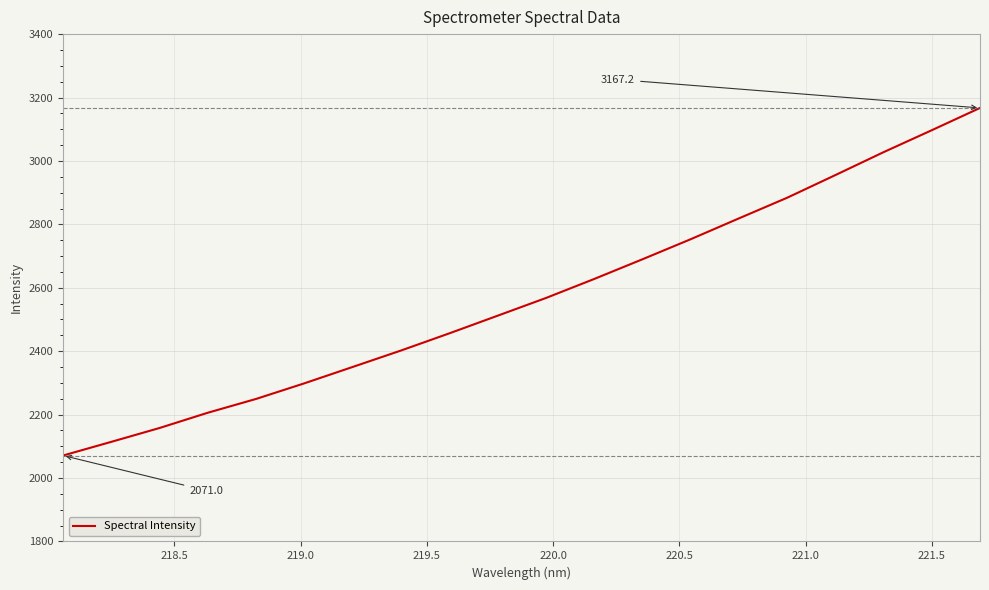

What is the minimum value shown in the chart?

2071.0